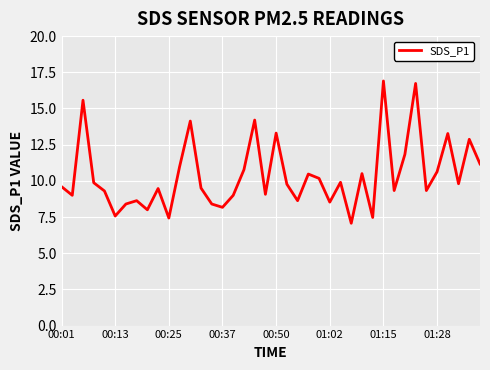

What is the maximum value shown in the chart?

16.9